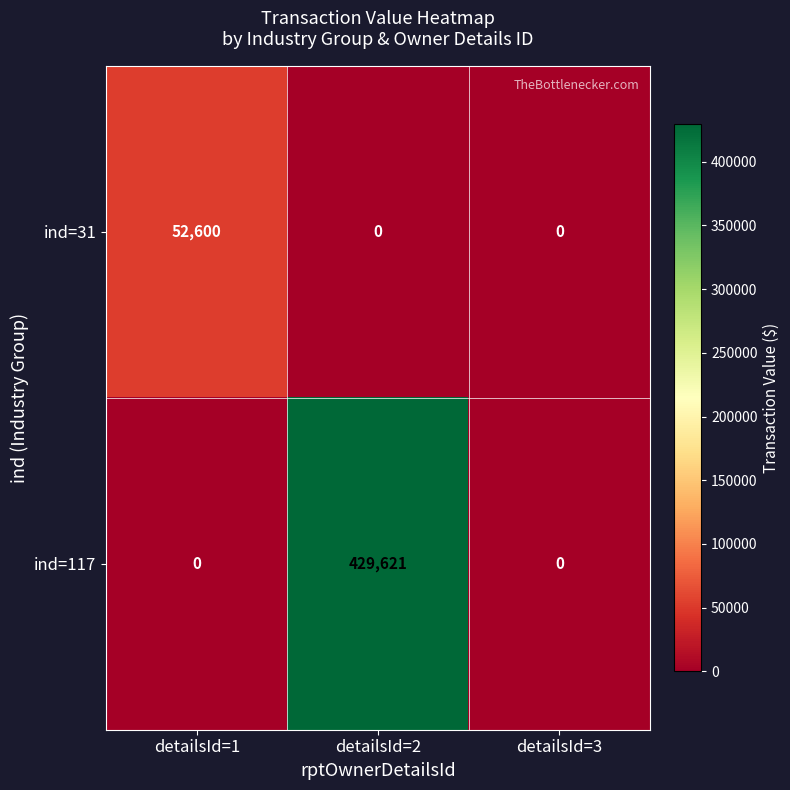

What is the highest value of the ind=117 series?

429621